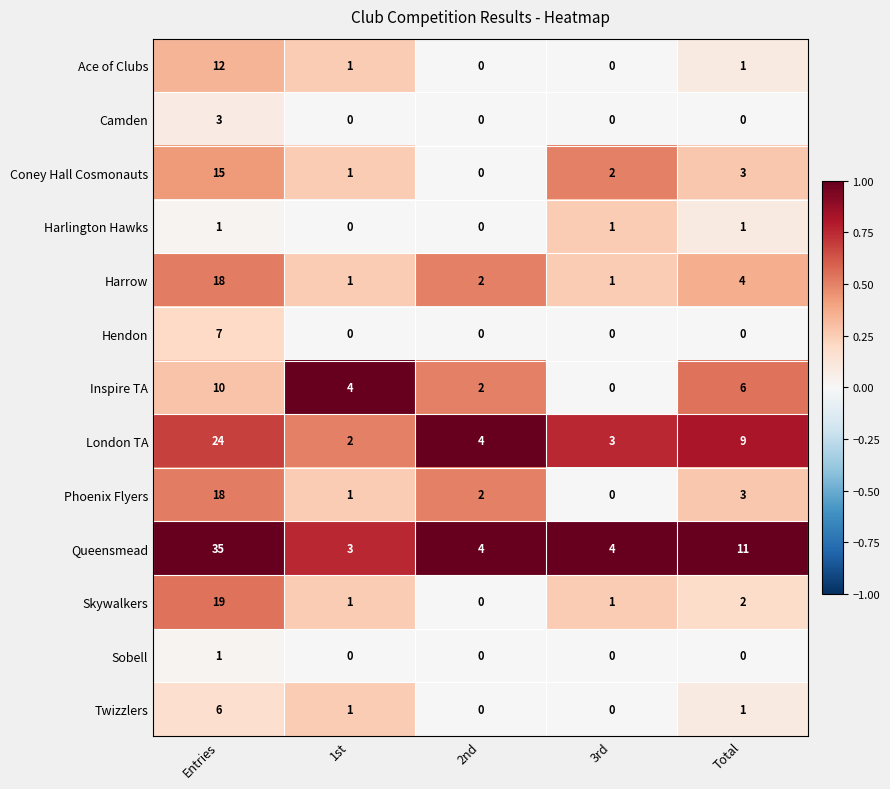

Is it true that Harrow equals 0 at 3rd?

False